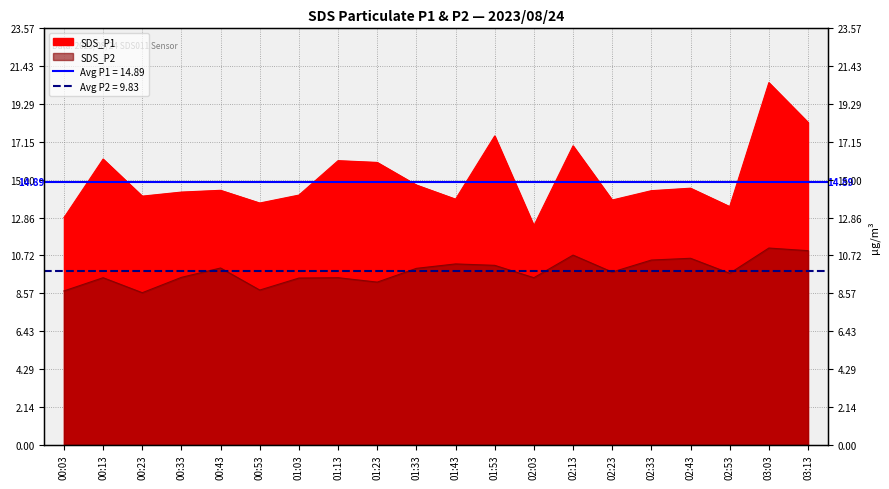

List the series in order of their peak value, lowest first.

SDS_P2, SDS_P1